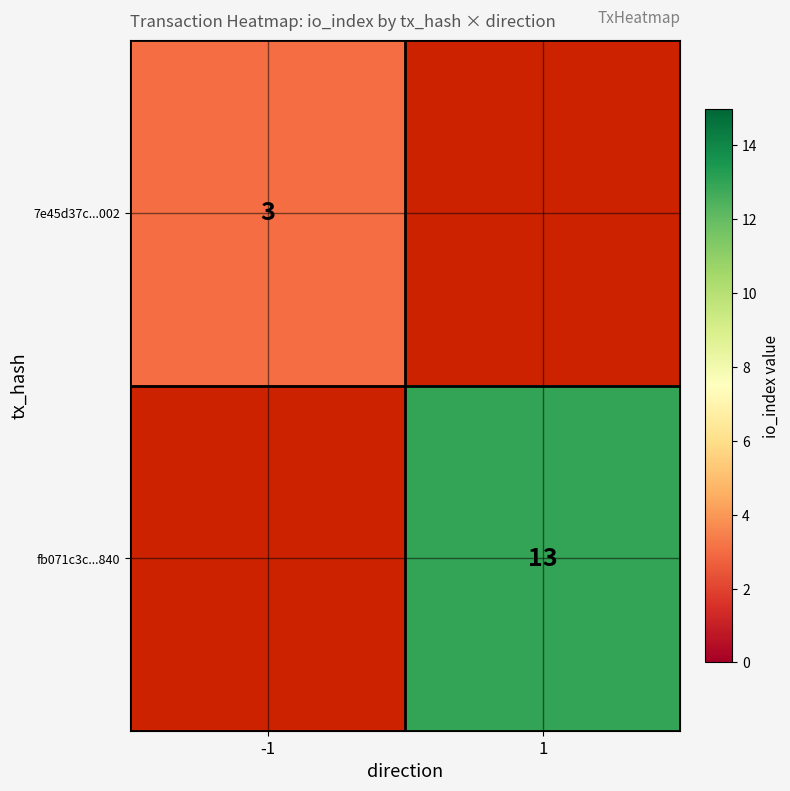

The value of 7e45d37c...002 at -1 is 3. True or false?

True